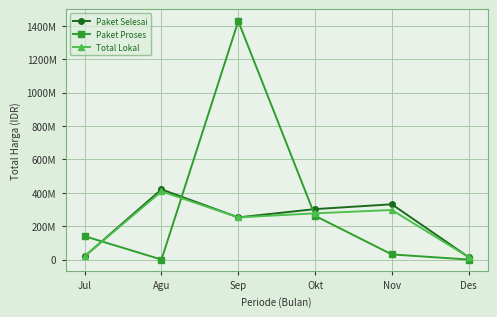

True or false: Total Lokal and Paket Selesai intersect in this chart.

False